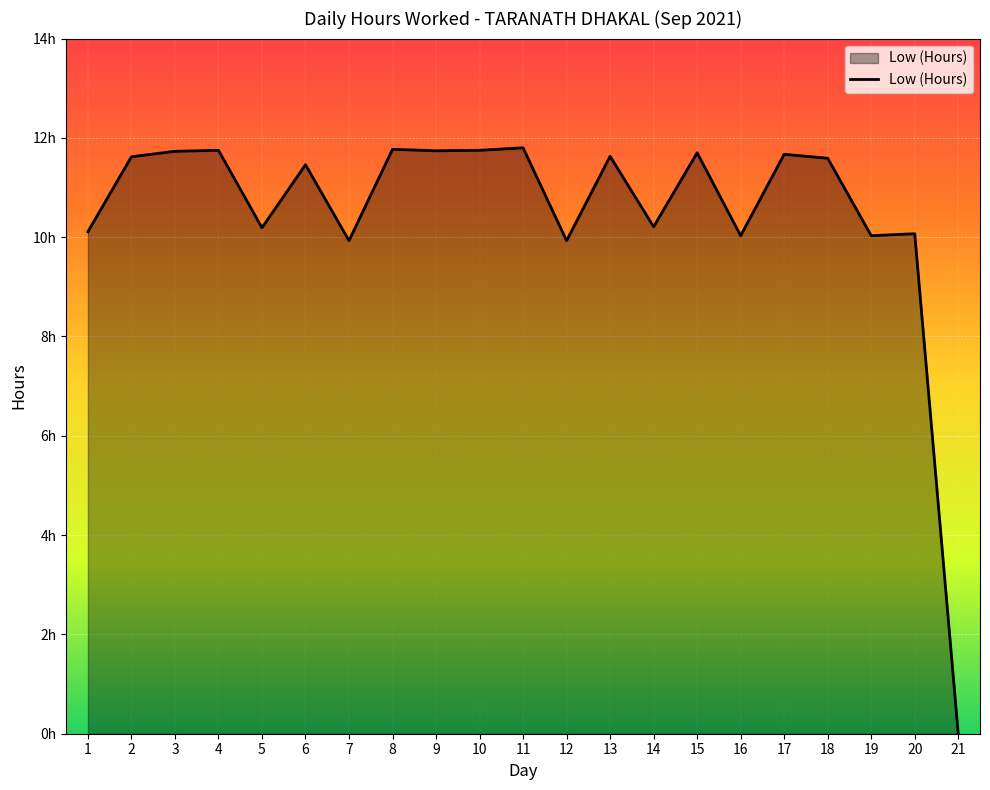

Is it true that the value at 8 is 3.4?

False